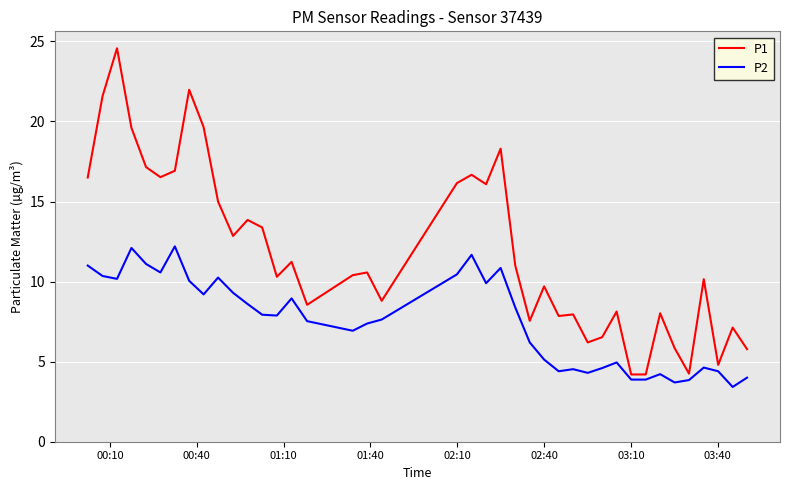

Does the chart have visible grid lines?

Yes